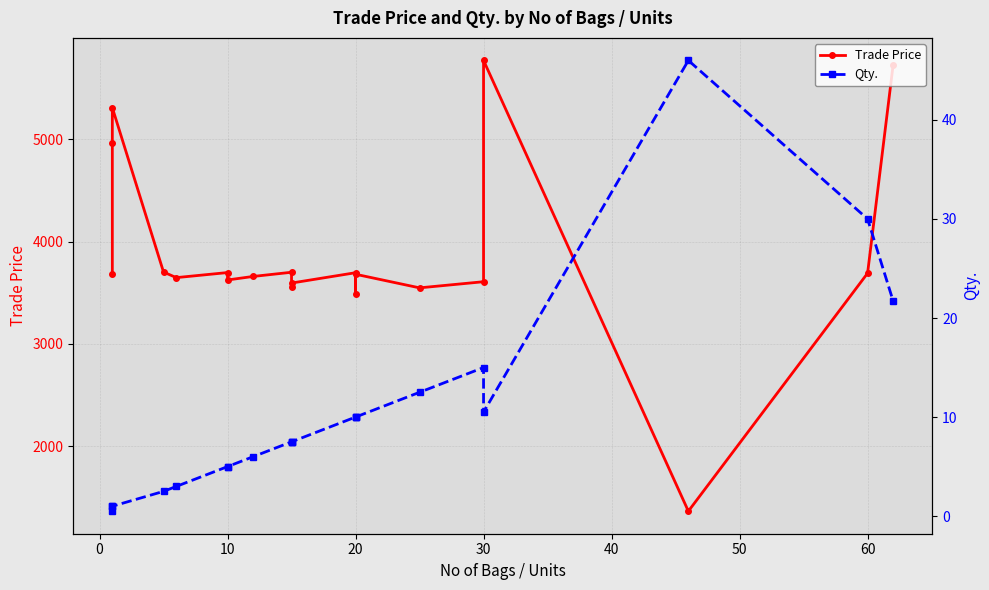

Reading left to right, transcribe all the data shown in this chart.

Trade Price: 3681.0	4969.0	5311.0	3703.5	3649.0	3698.5	3626.0	3660.5	3701.5	3560.5	3596.0	3697.0	3486.0	3682.0	3549.0	3609.0	5773.0	1365.0	3692.0	5733.0
Qty.: 0.5	1.0	1.0	2.5	3.0	5.0	5.0	6.0	7.5	7.5	7.5	10.0	10.0	10.0	12.5	15.0	10.5	46.0	30.0	21.7